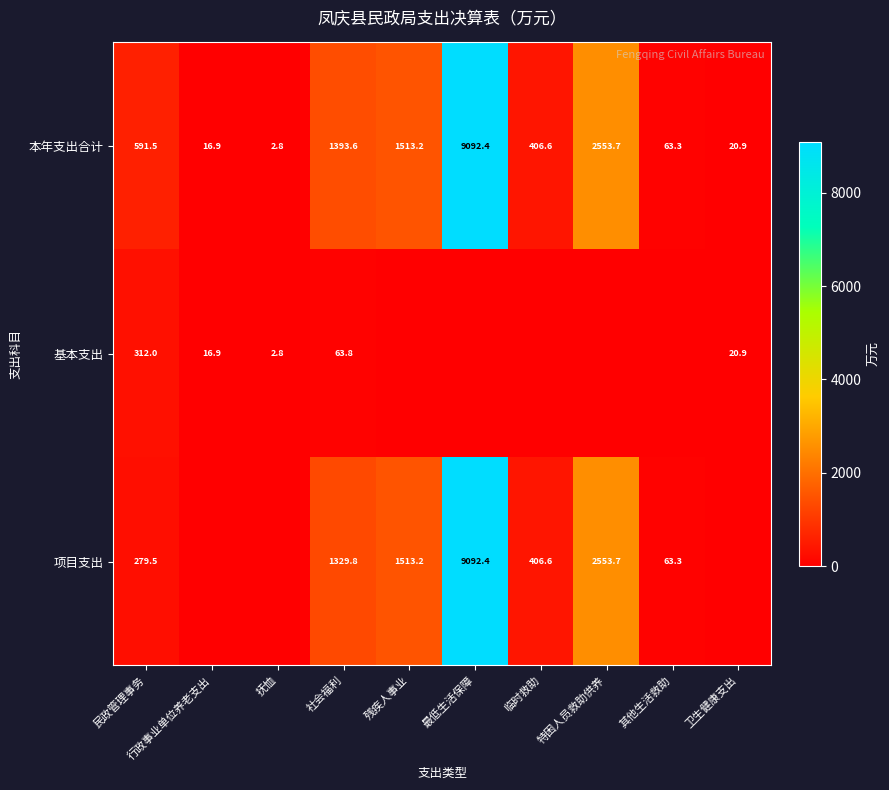

What is the sum of all 本年支出合计 values?

15654.9